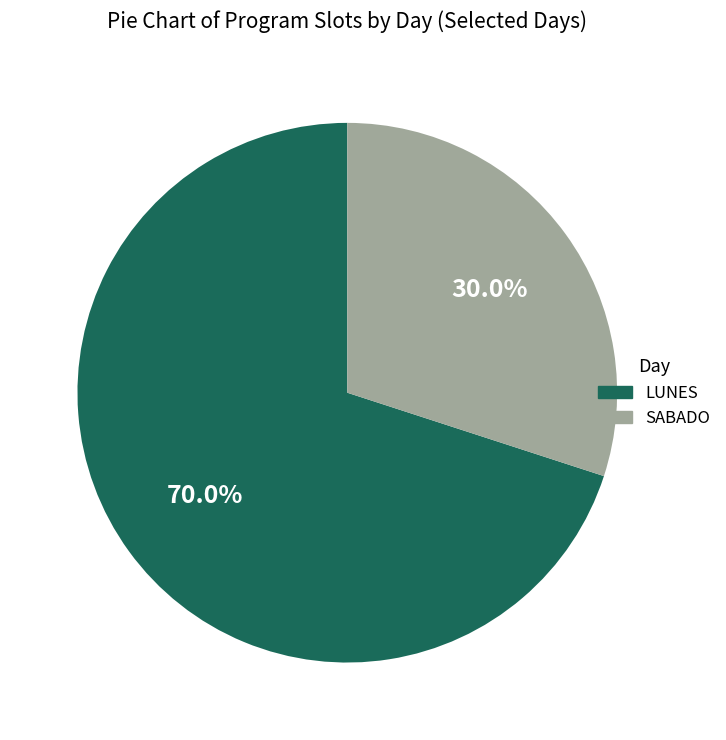

Which category has the biggest portion of the pie?

LUNES